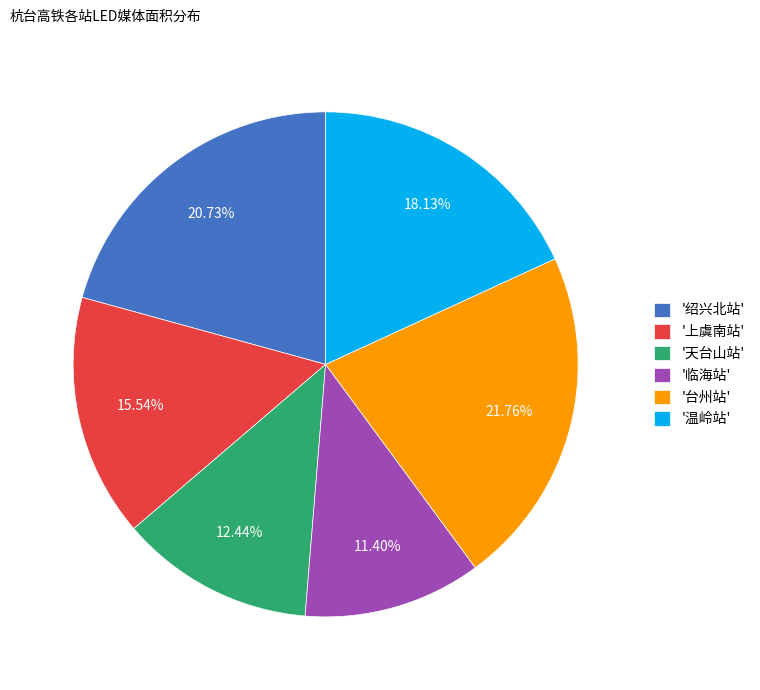

Does any single category account for the majority?

No